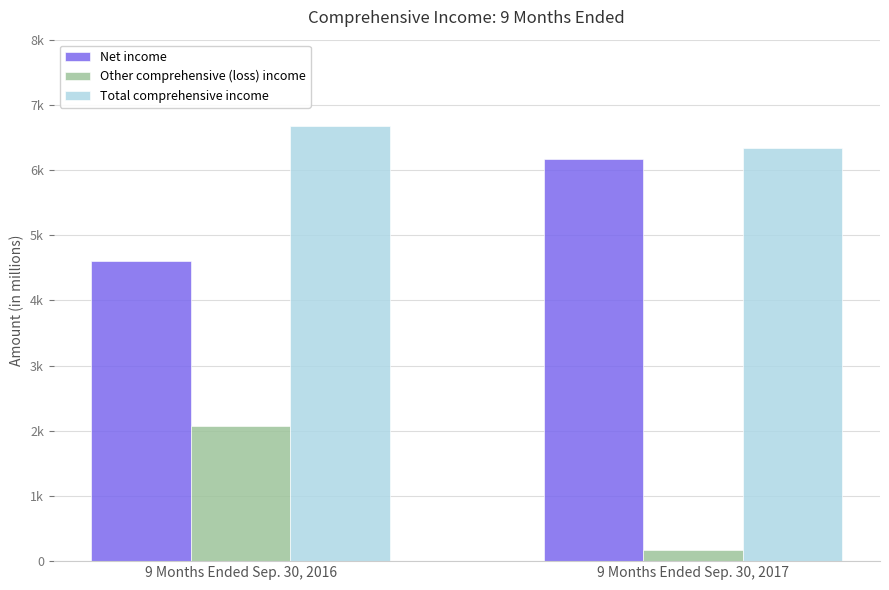

Reading left to right, what are all the values shown in this chart?

Net income: 4611	6174
Other comprehensive (loss) income: 2069	164
Total comprehensive income: 6680	6338